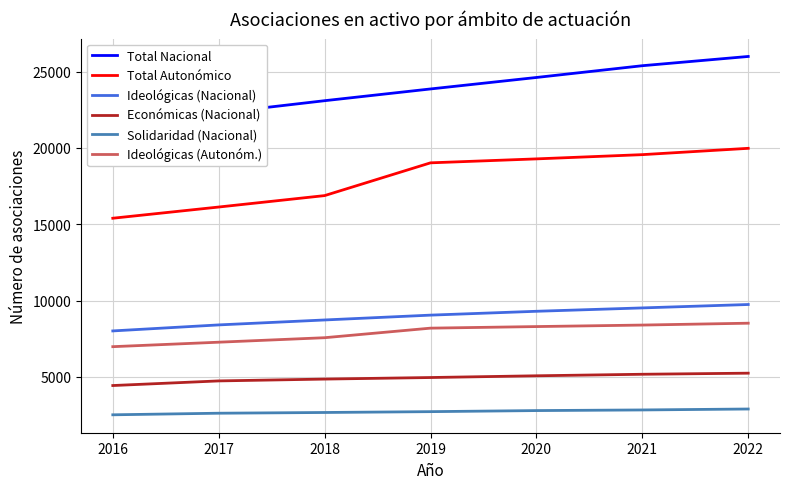

How many Solidaridad (Nacional) values are between 2617 and 2831?

5